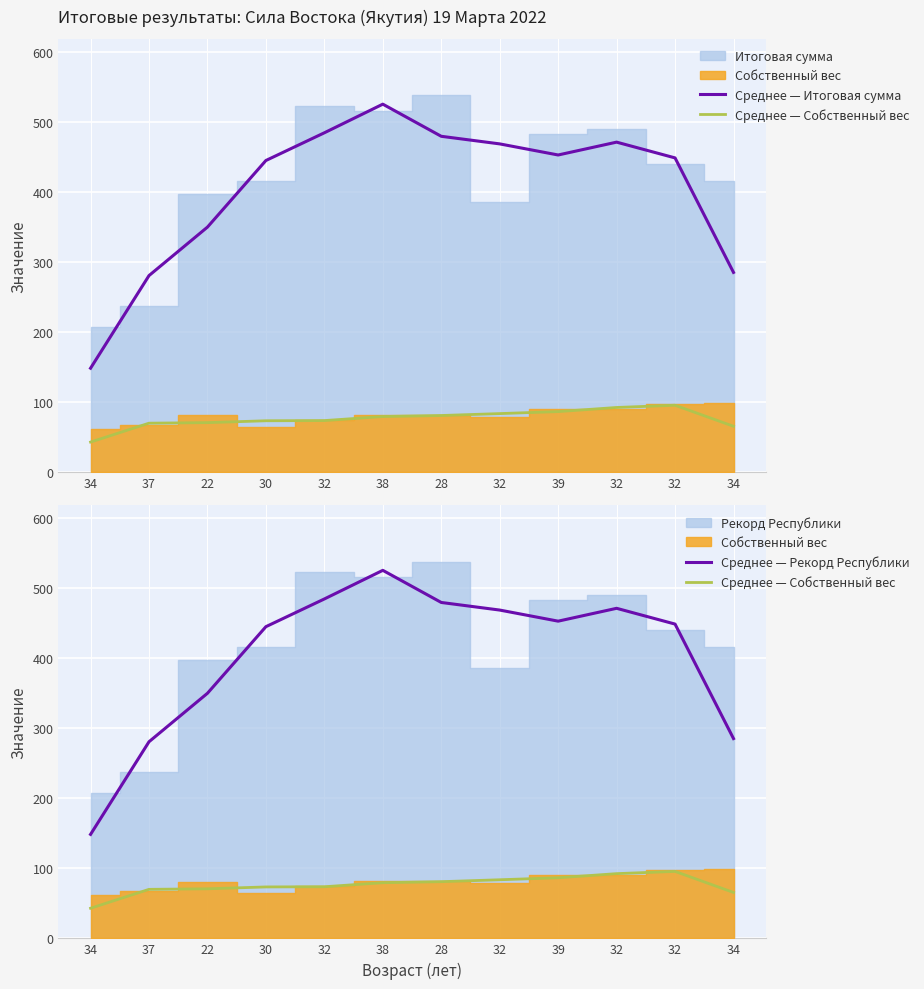

At which category does the chart reach its minimum across all series?

34